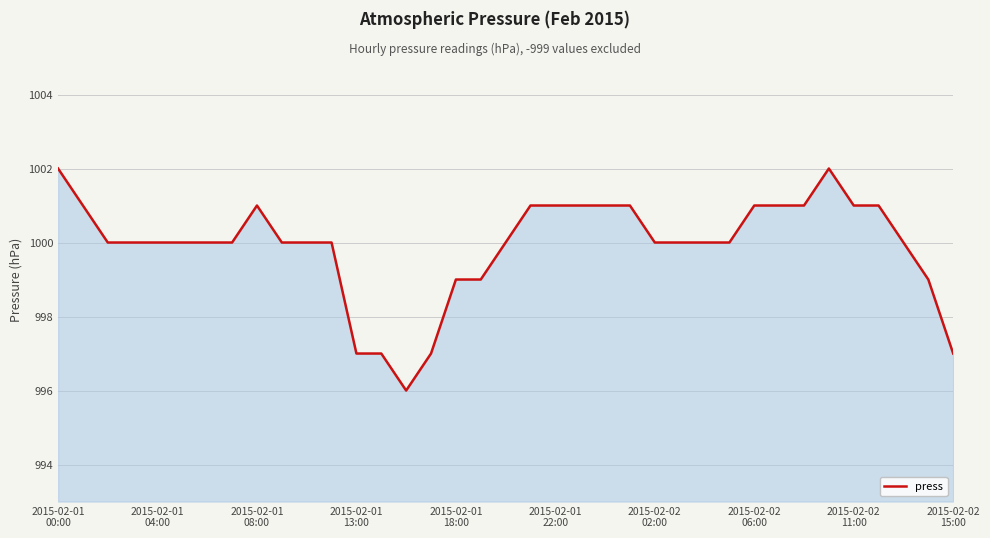

What is the smallest value displayed?

996